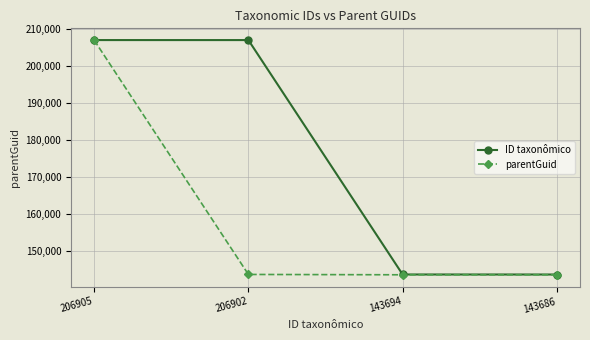

What are all the series names shown in the legend?

ID taxonômico, parentGuid